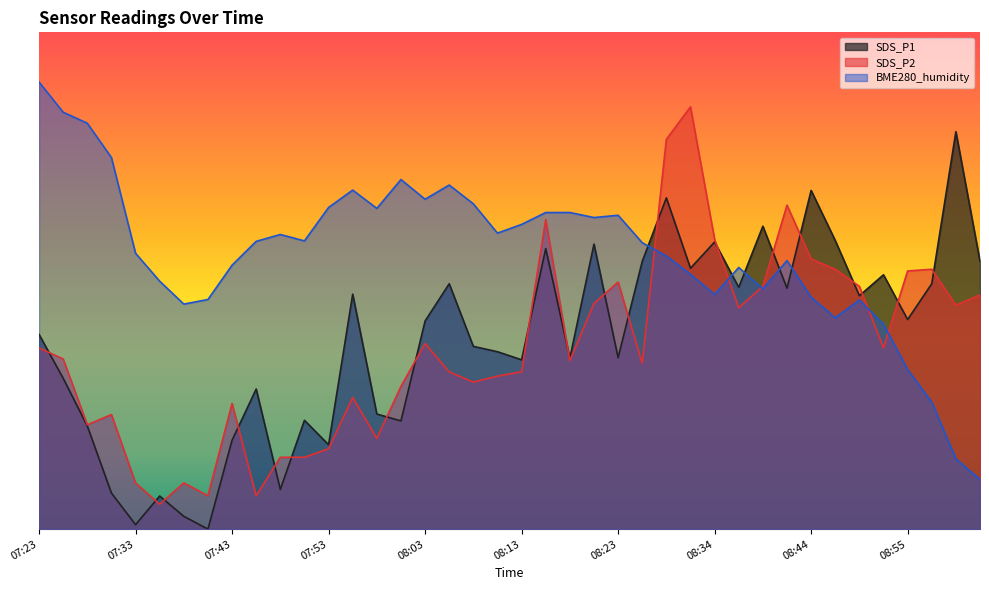

At how many categories does at least one series exceed 74?

7